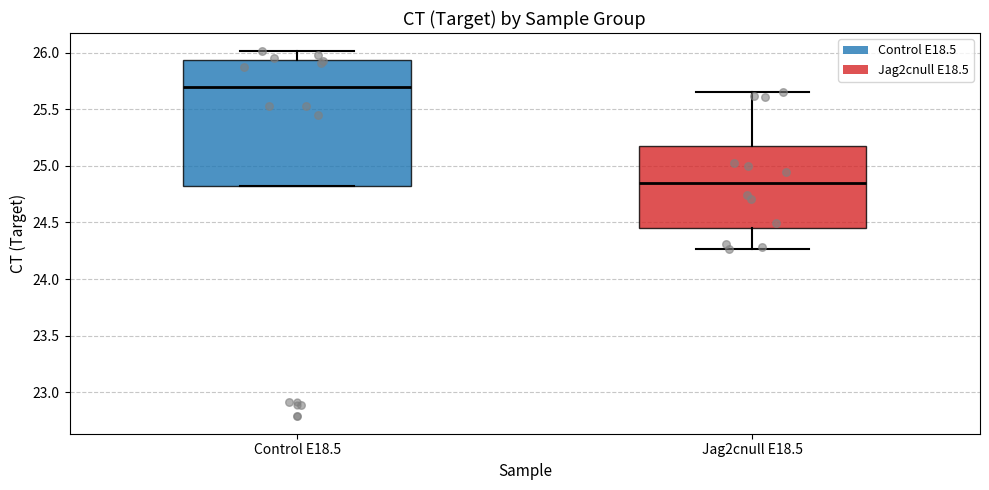

Reading left to right, read every box against the y-axis: the position of its median line, the range the box covers, and the ends of its whiskers. The values are not printed on the chart, so give them approximately, as read against the axis.

Control E18.5: median 25.70, box 24.80 to 25.95, whiskers 24.80 to 26.00
Jag2cnull E18.5: median 24.85, box 24.45 to 25.15, whiskers 24.25 to 25.65